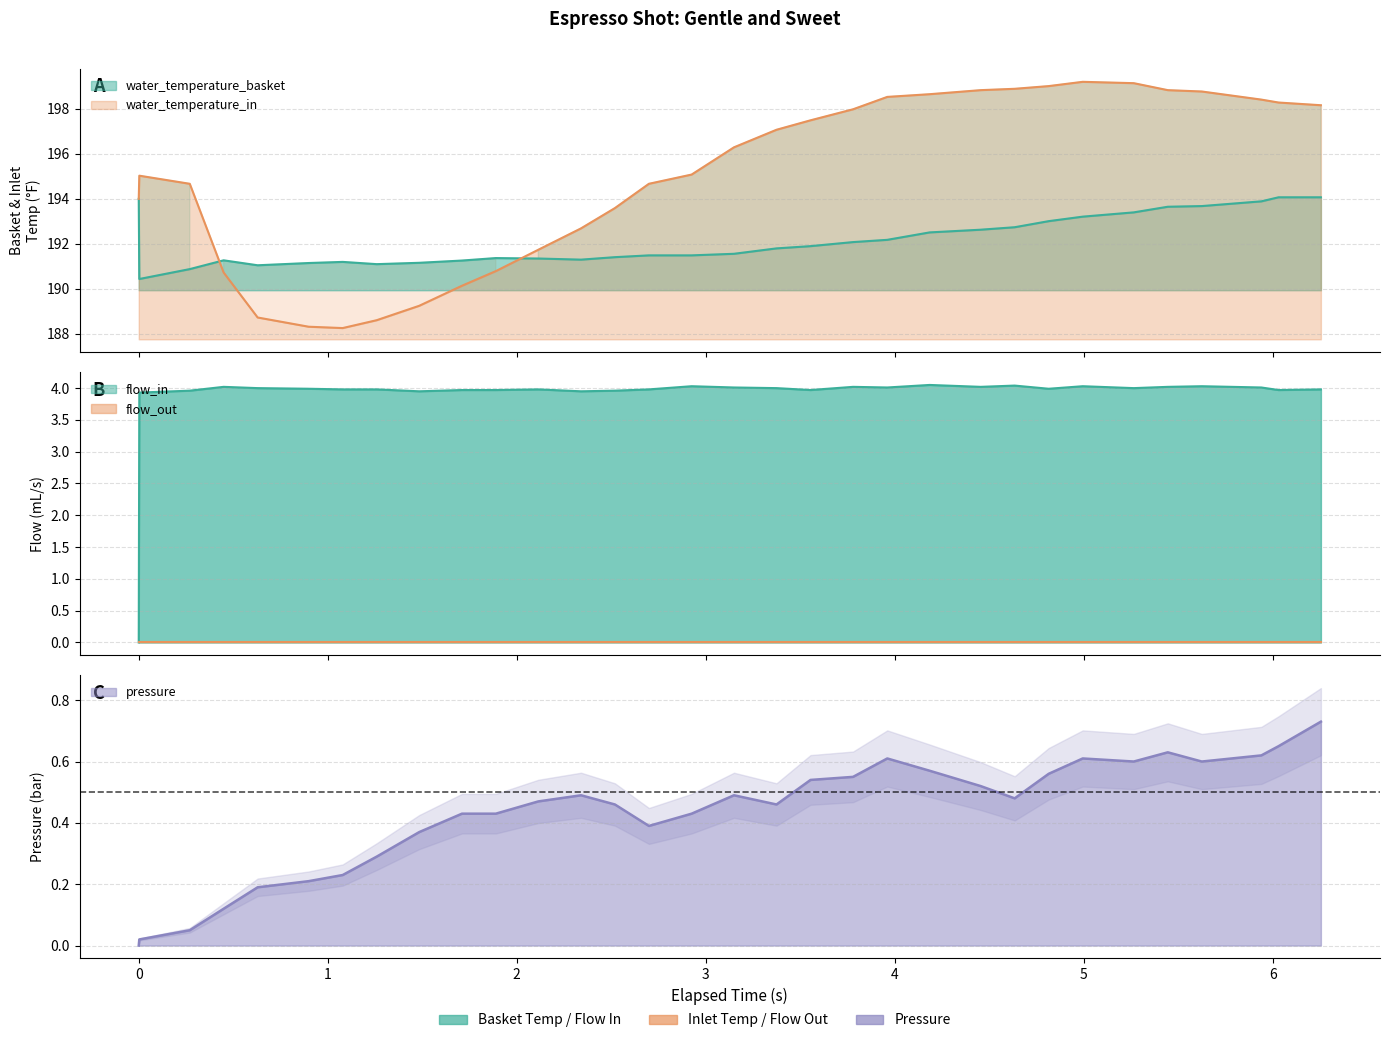

True or false: water_temperature_in has more than 0 interior local peaks.

True